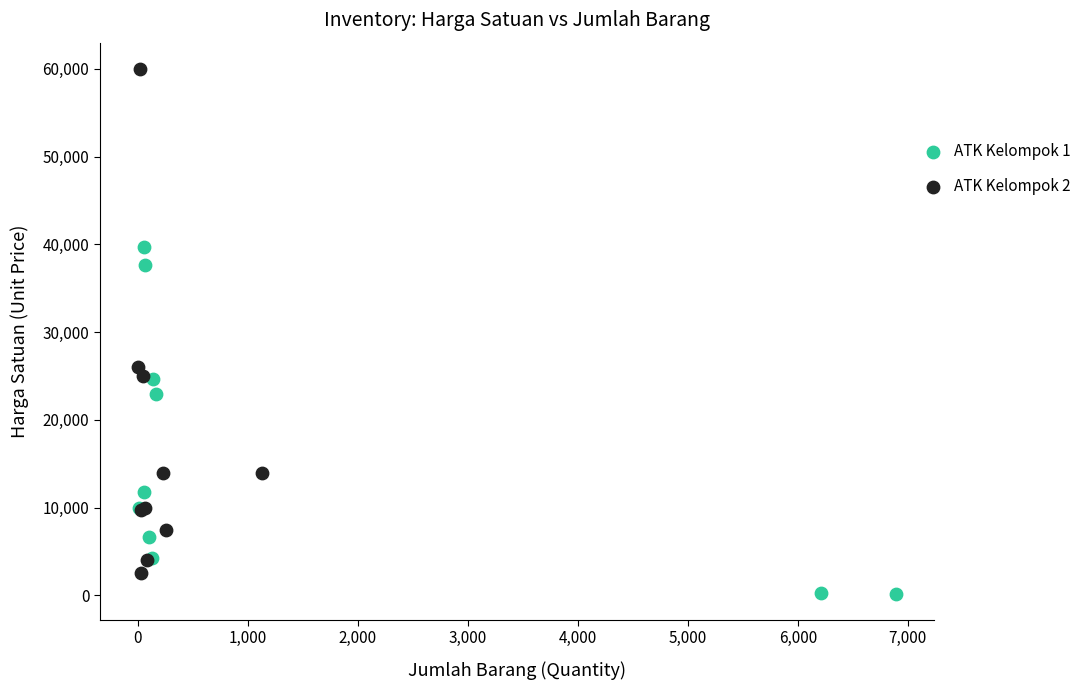

Which series reaches the maximum Y coordinate?

ATK Kelompok 2